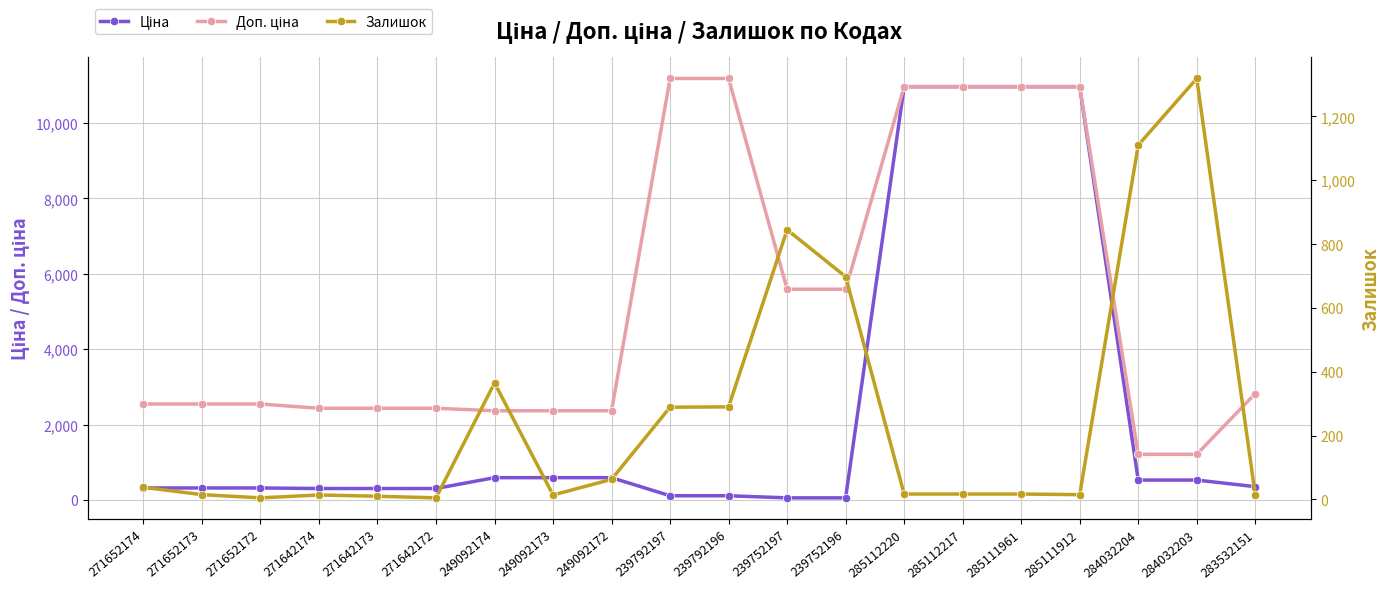

Which category has the highest value across all series?

239792197